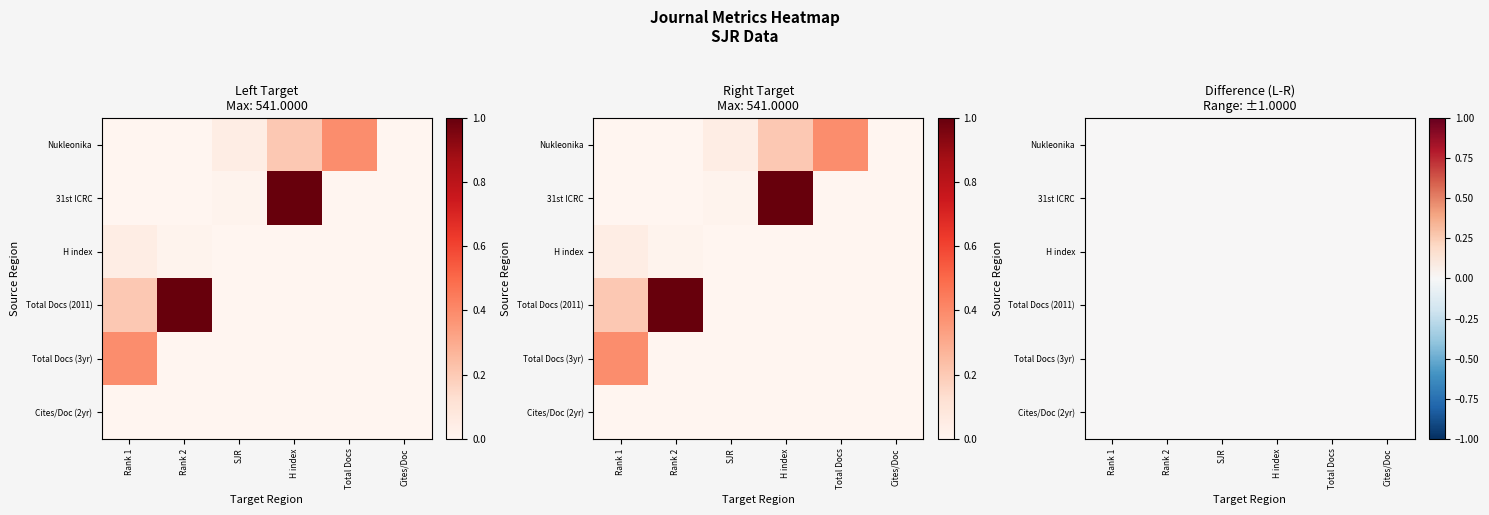

How many values in H index are above zero?

2